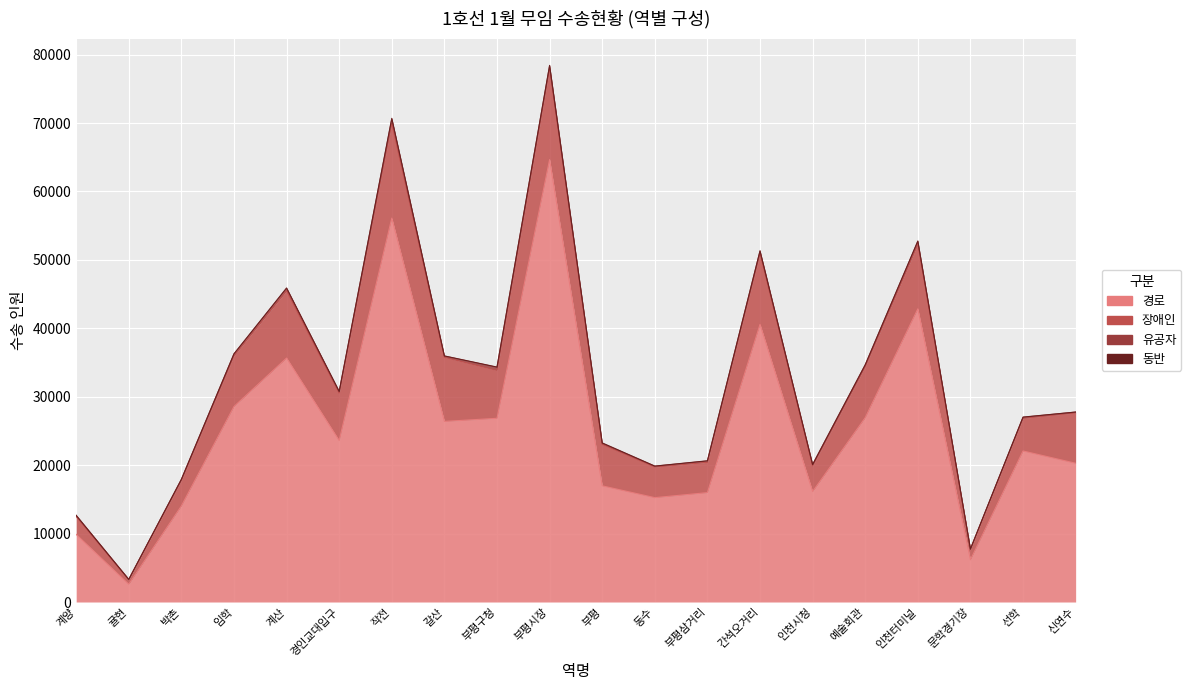

What is the label of the 18th point from the left?

문학경기장